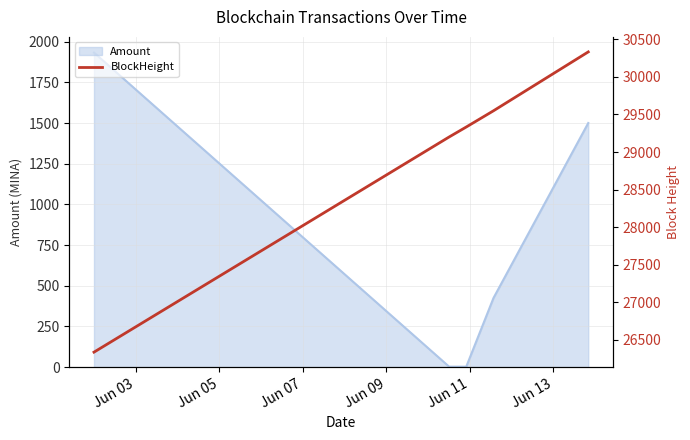

True or false: there are more than 2 points higher than both neighbors.

False